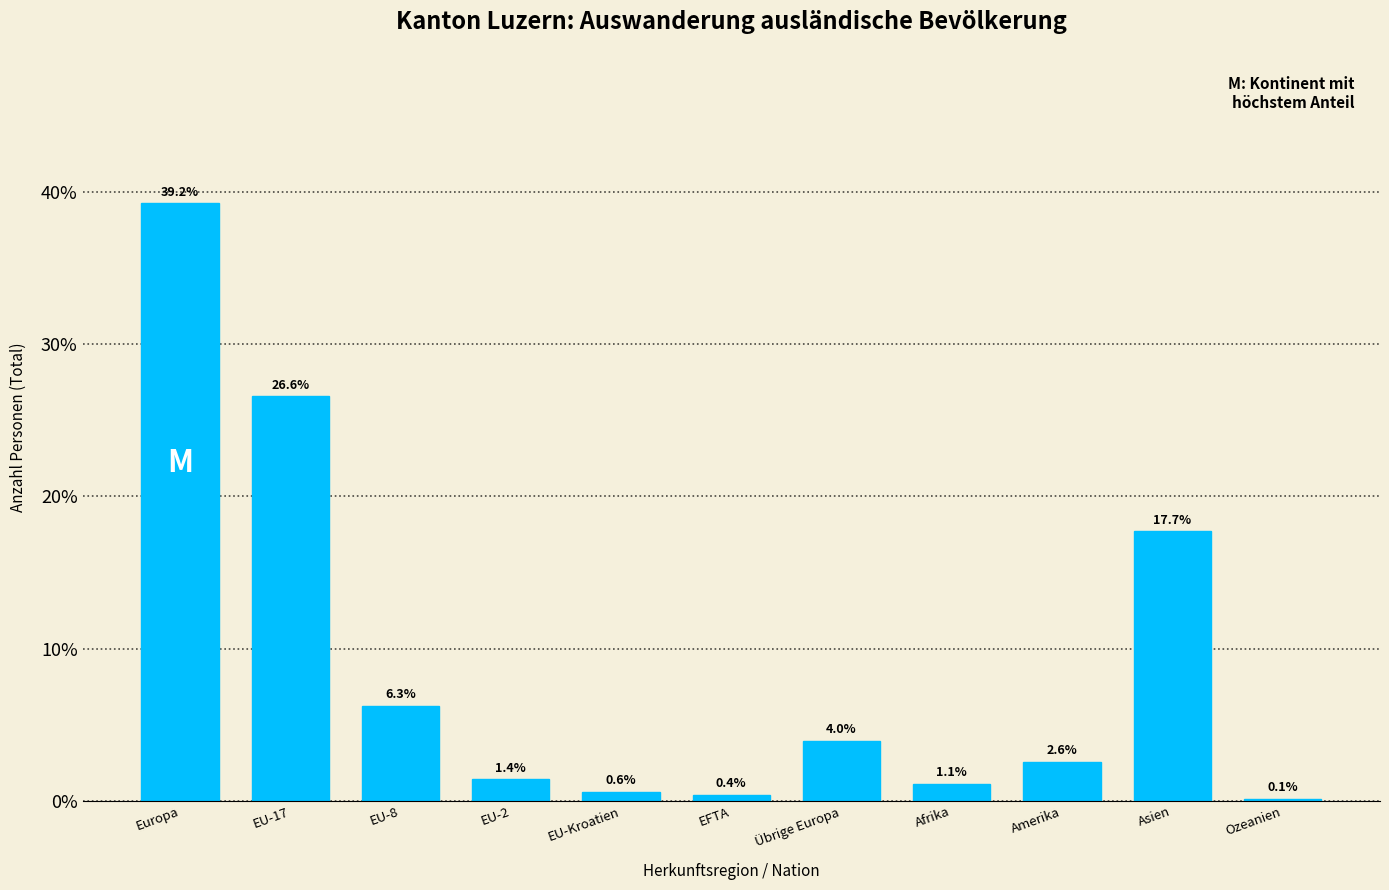

Reading left to right, list all the values displayed in this chart.

Europa=39.2	EU-17=26.6	EU-8=6.3	EU-2=1.4	EU-Kroatien=0.6	EFTA=0.4	Übrige Europa=4.0	Afrika=1.1	Amerika=2.6	Asien=17.7	Ozeanien=0.1